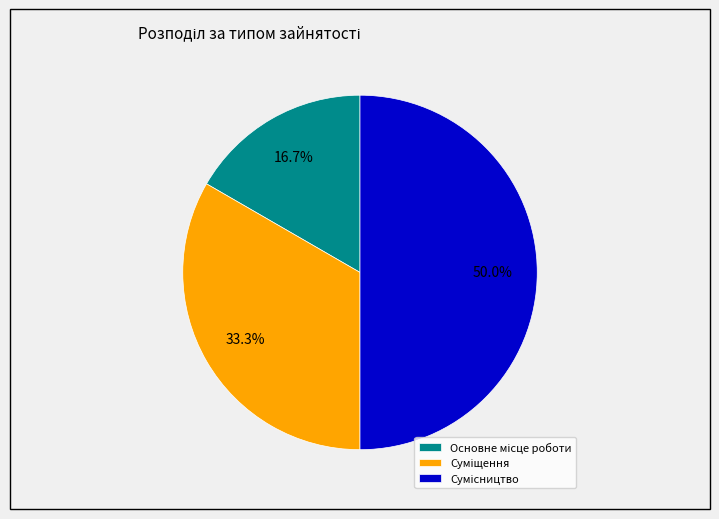

What is the largest slice in the pie chart?

Сумісництво